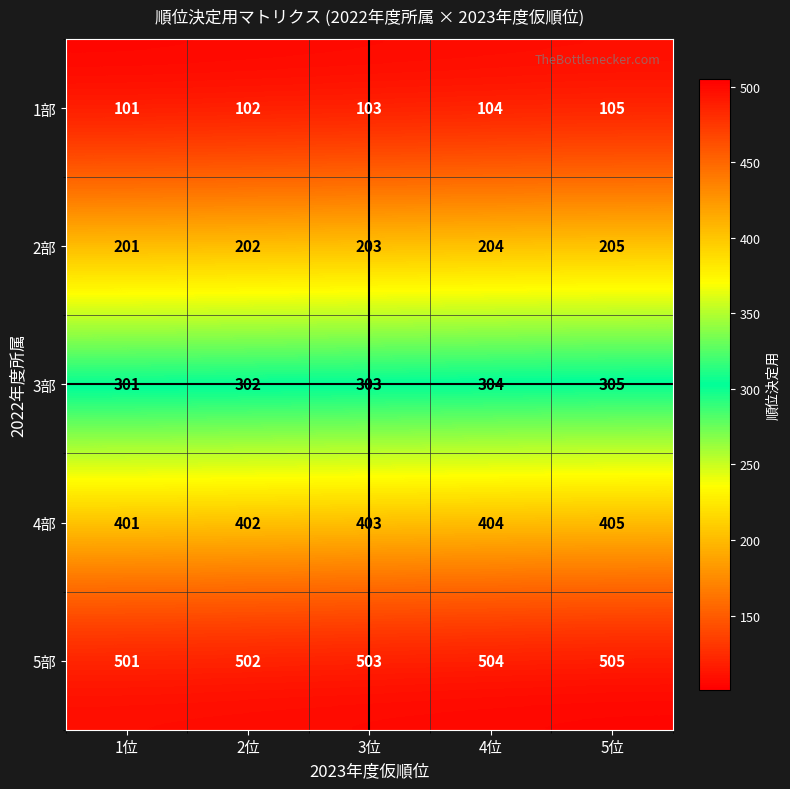

The 5部 series shows 505 at 5位. True or false?

True